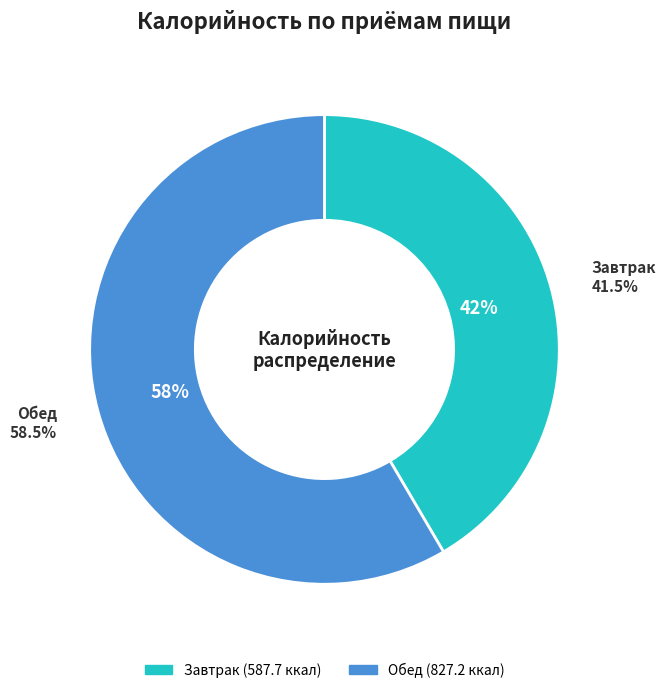

Which has a higher value, Обед or Завтрак?

Обед